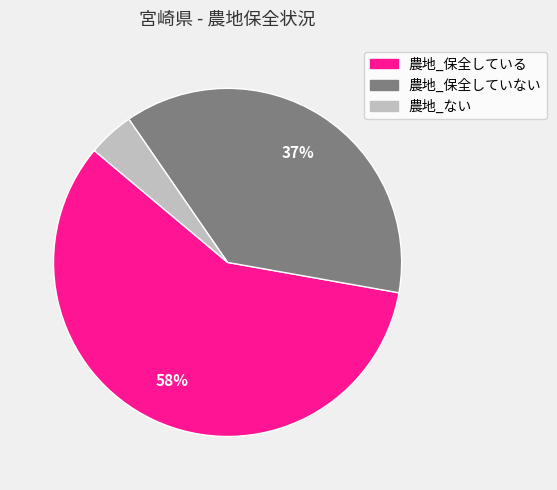

How many slices are in this pie chart?

3